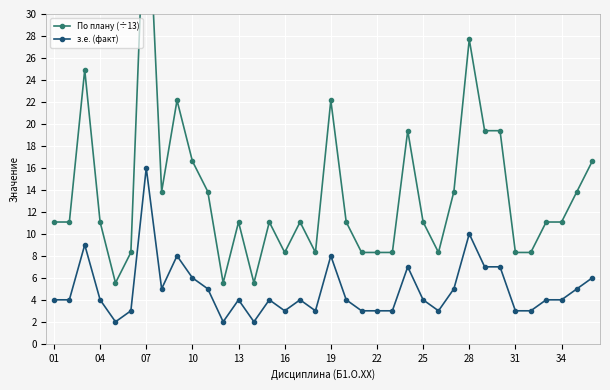

True or false: з.е. (факт) has a value of 3 at 31.

True